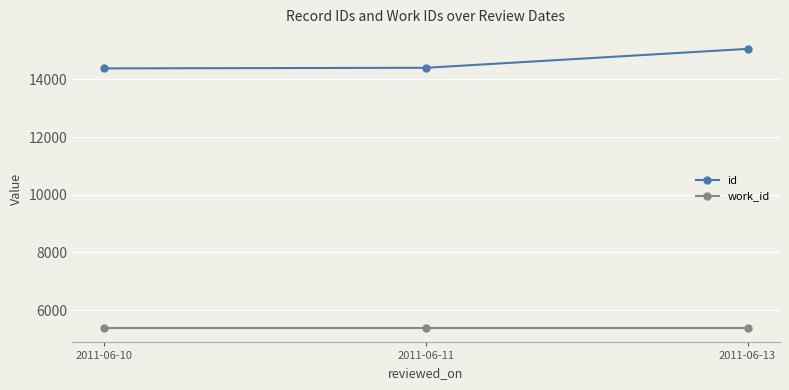

Is it true that work_id equals 5366.0 at 2011-06-13?

True